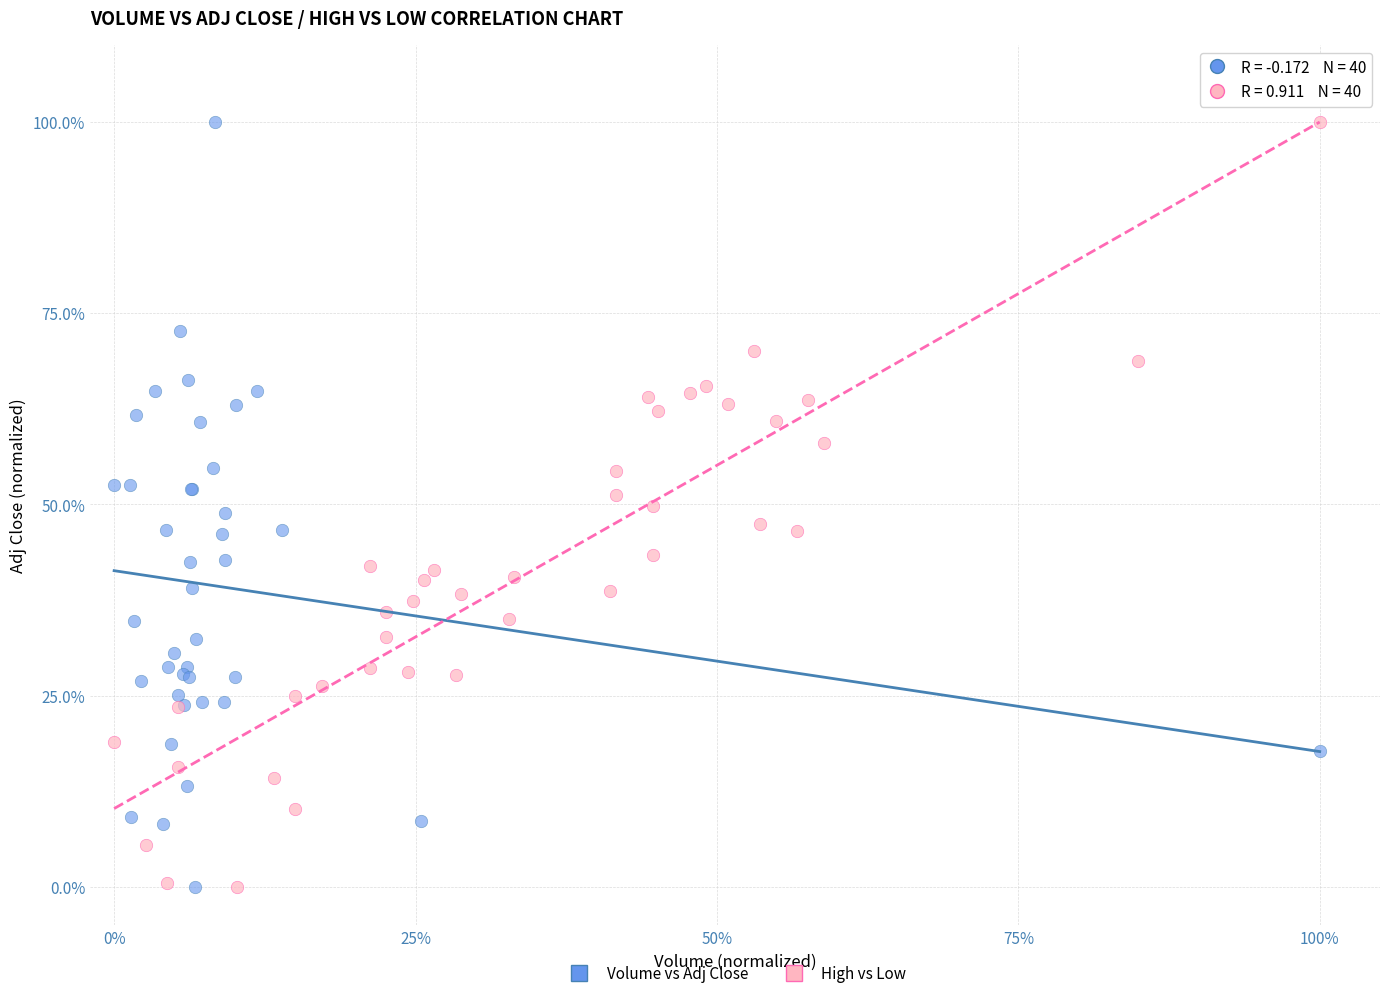

What are all the series names shown in the legend?

Volume vs Adj Close, High vs Low